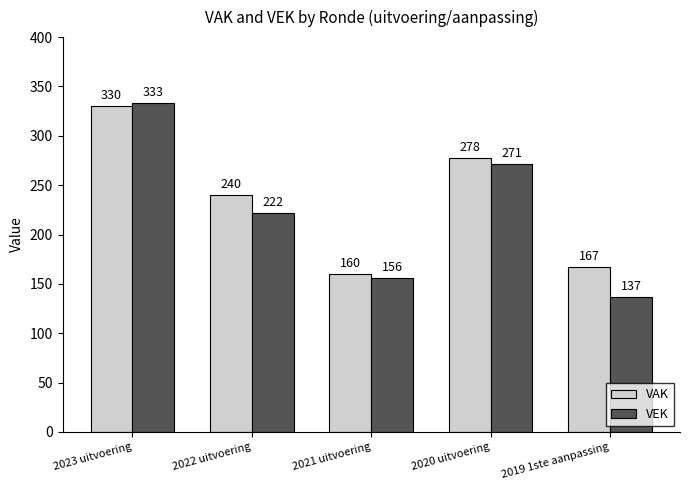

How many bars are there in each group?

2